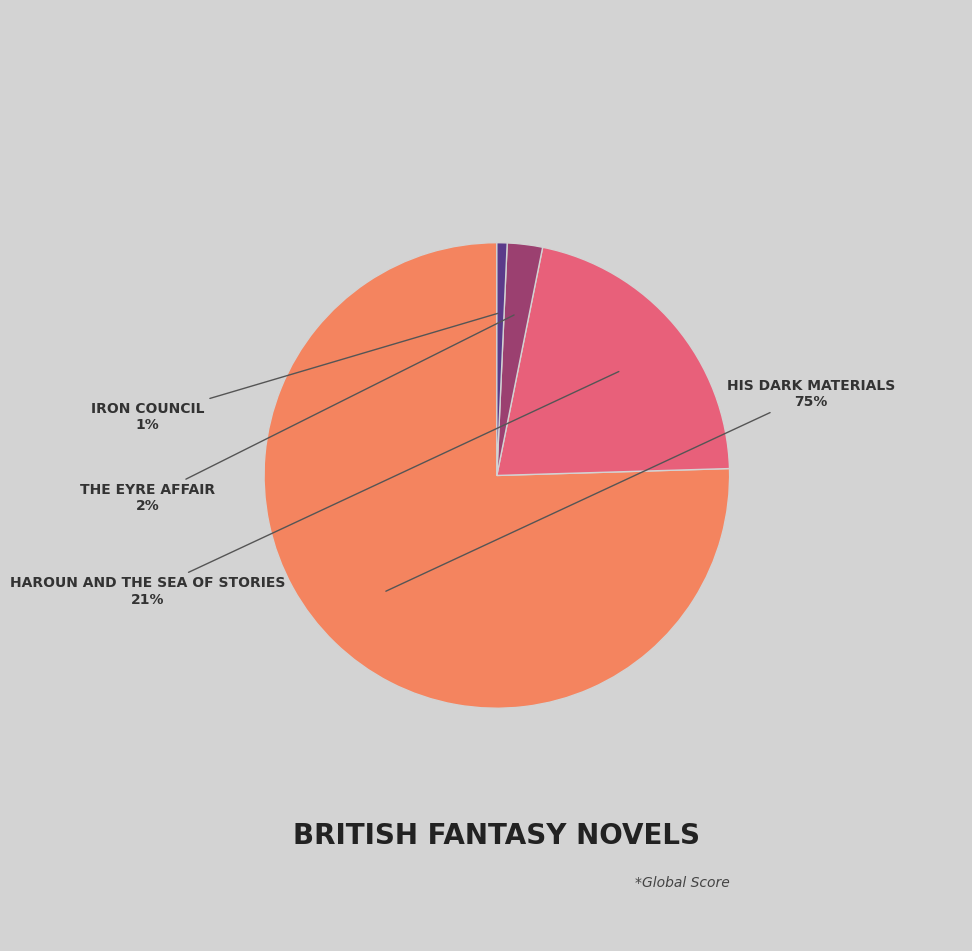

To the nearest percent, what is the average slice percentage?

25%